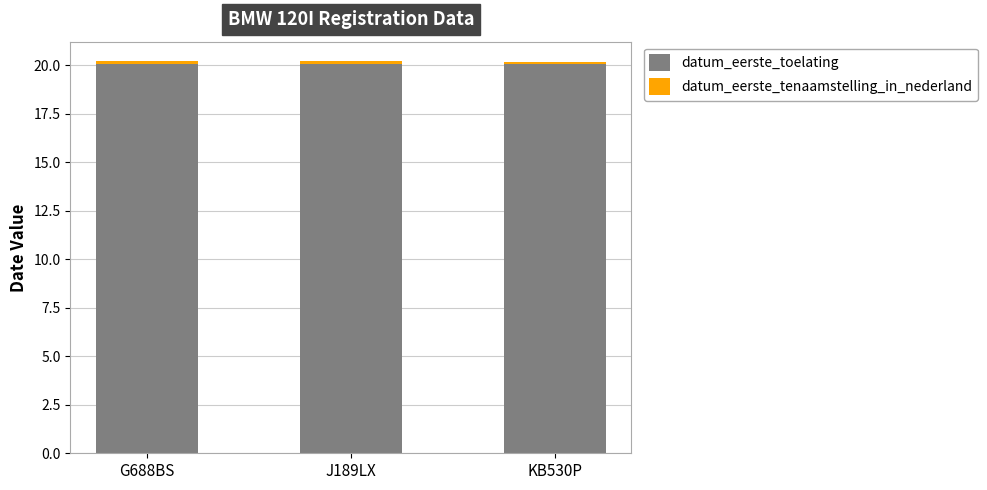

What is the average value of the datum_eerste_toelating series?

20.0